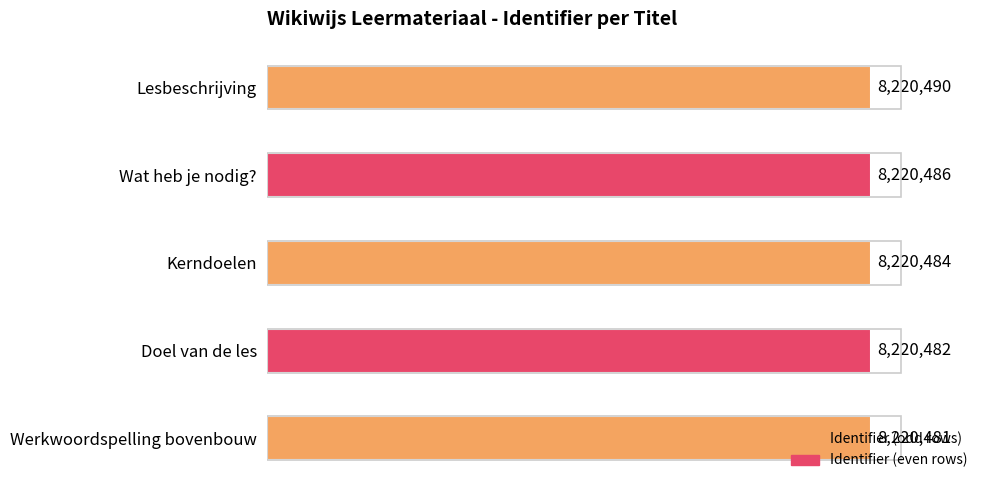

What is the maximum value shown in the chart?

8220490